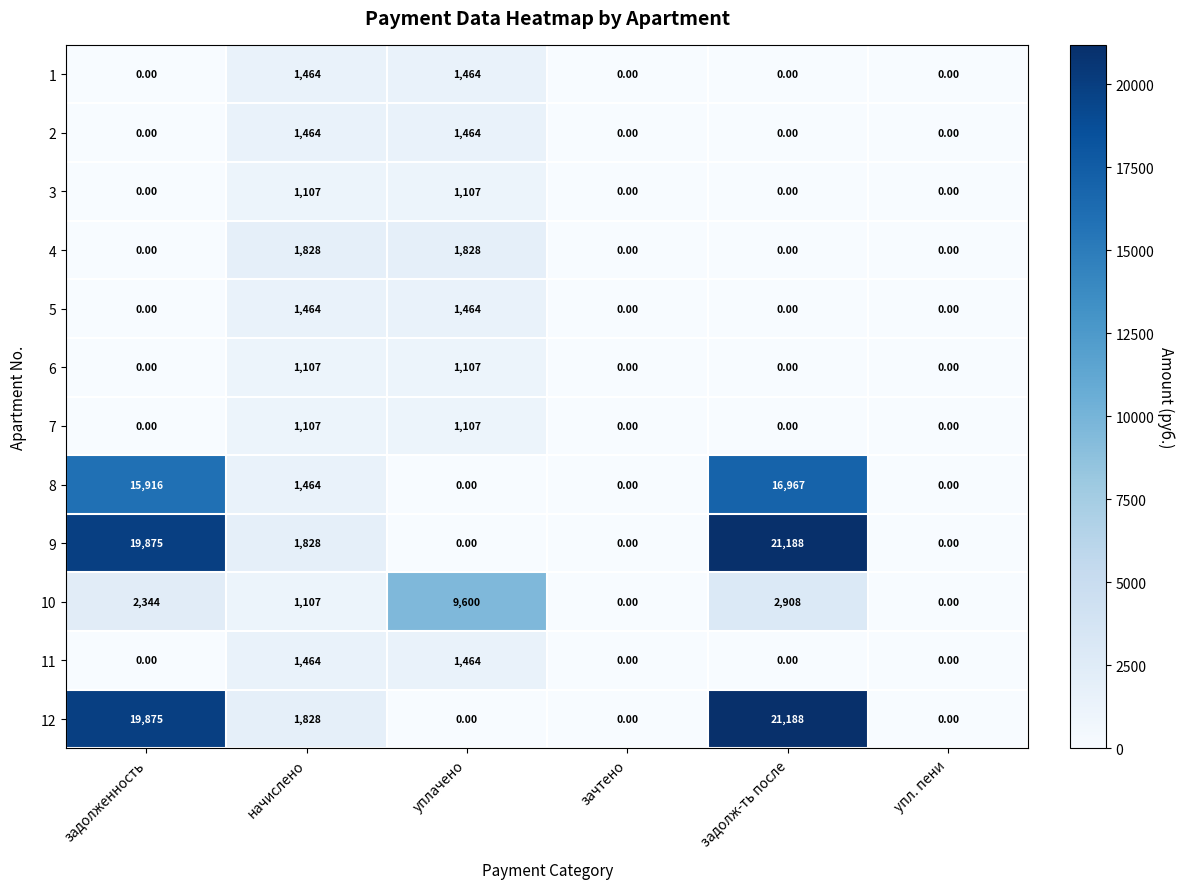

What is the total value across all series at уплачено?

20605